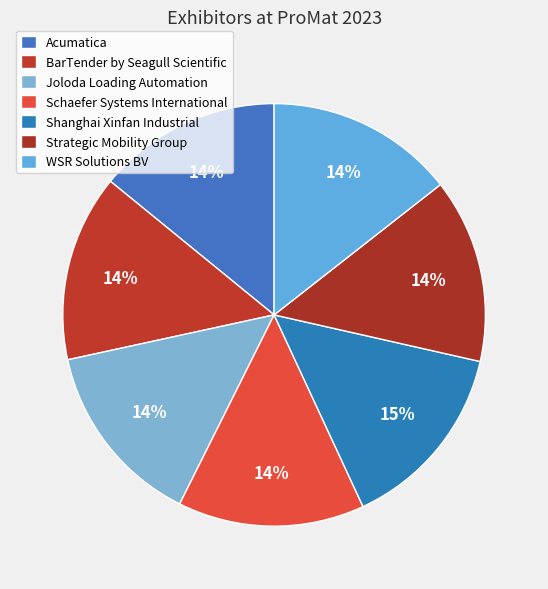

To the nearest percent, what is the average slice percentage?

14%